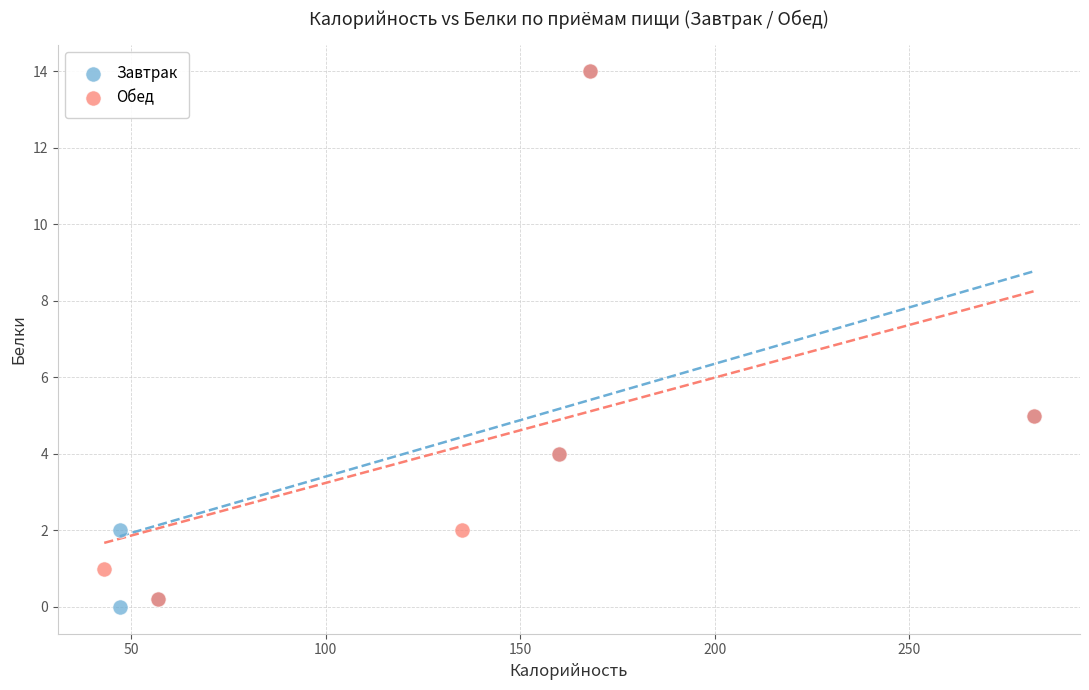

Which series has the widest spread of Y values?

Завтрак